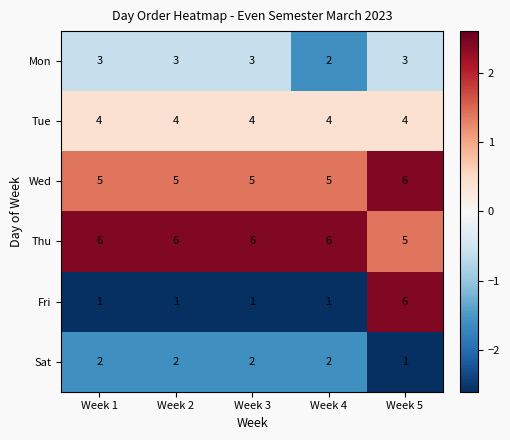

What is the average value of the Tue series?

4